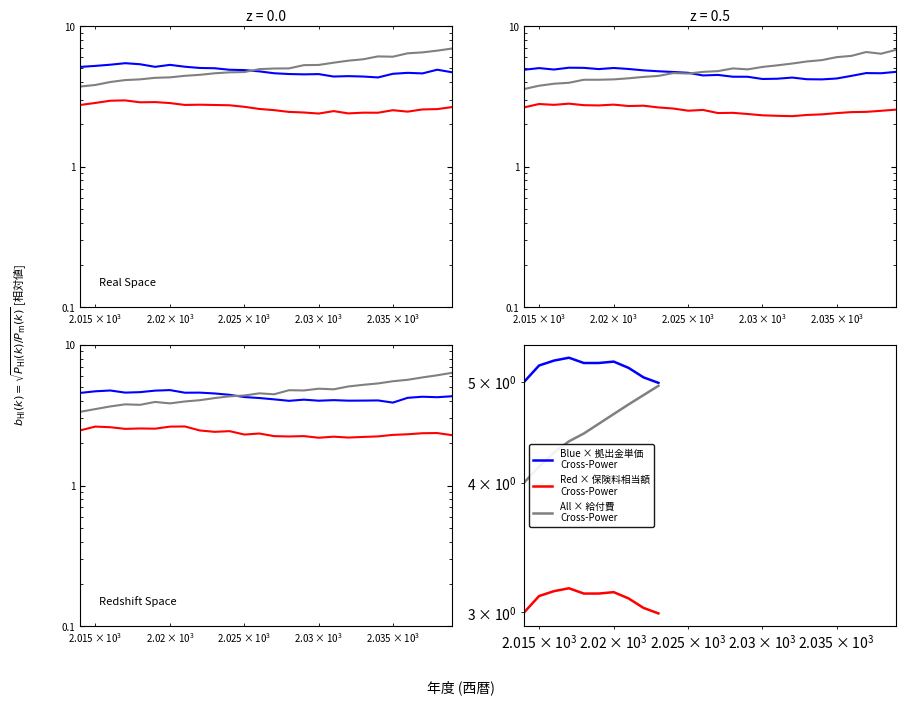

What is the difference between the second highest and second lowest values in the col_8 (拠出金単価・月額) series?

0.5